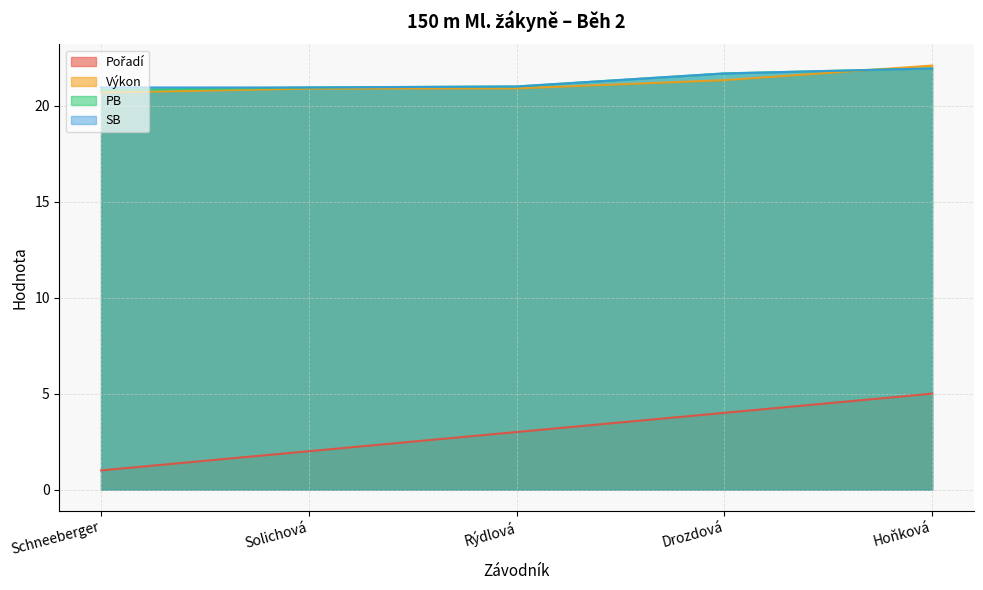

What is the label of the 3rd point from the right?

Rýdlová